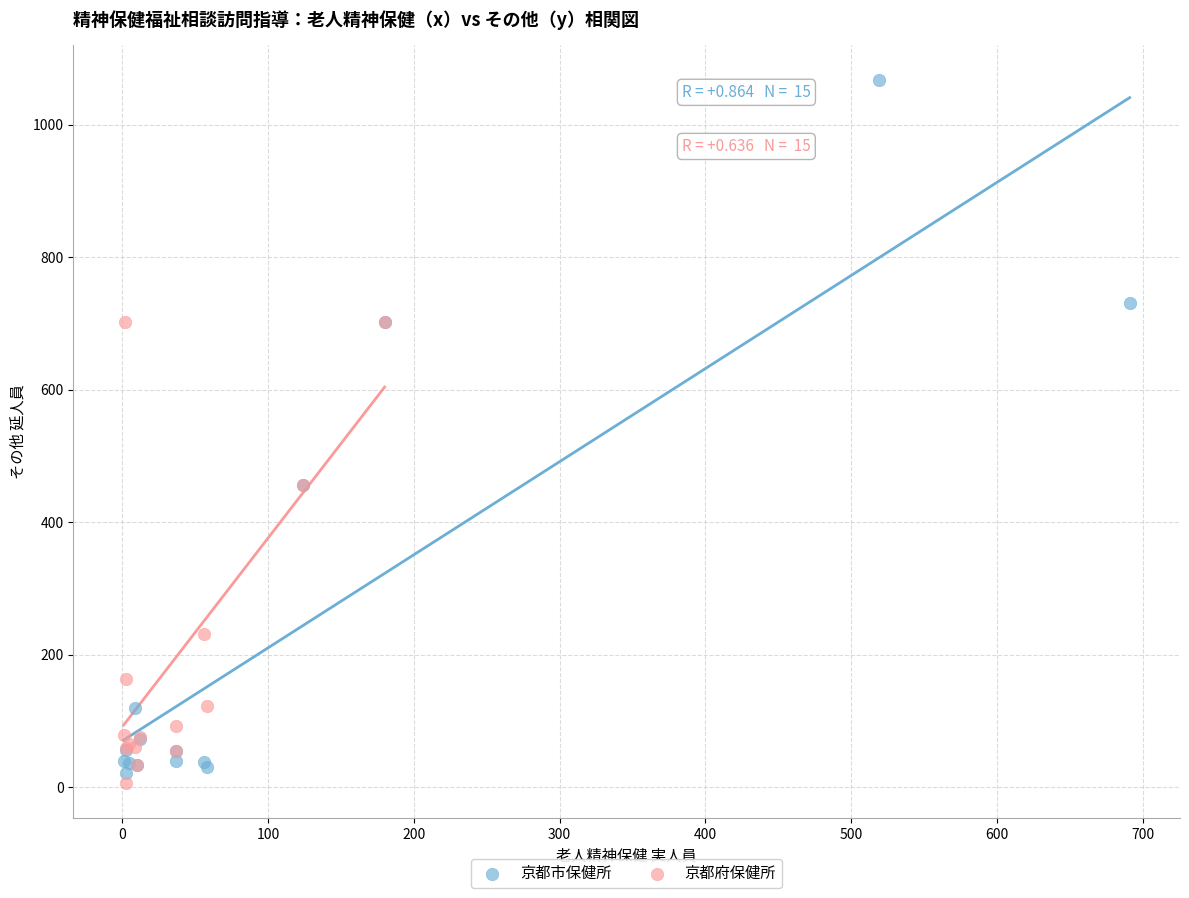

What are all the series names shown in the legend?

京都市保健所, 京都府保健所